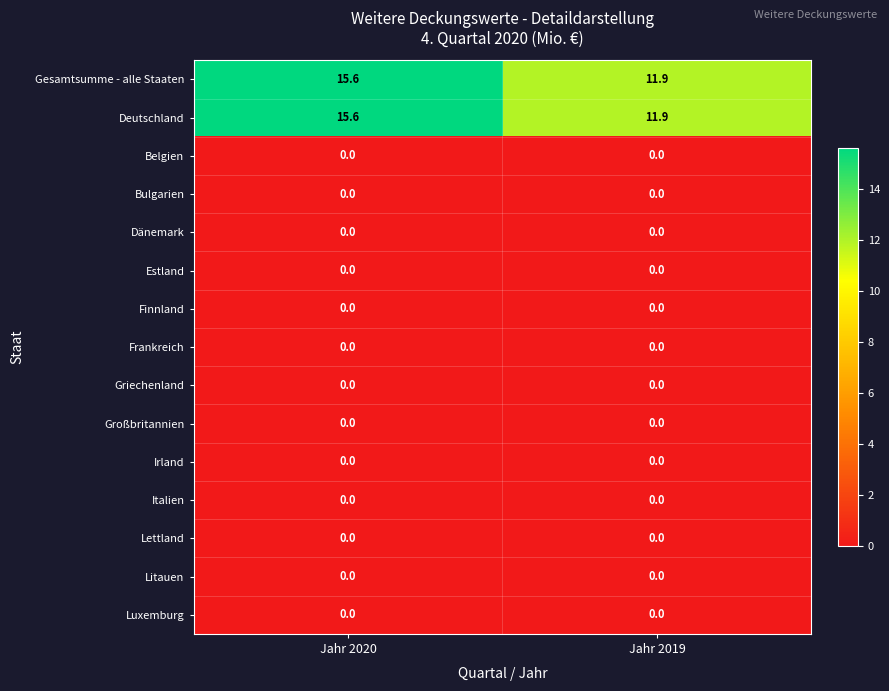

The Italien series shows 0.0 at Jahr 2020. True or false?

True